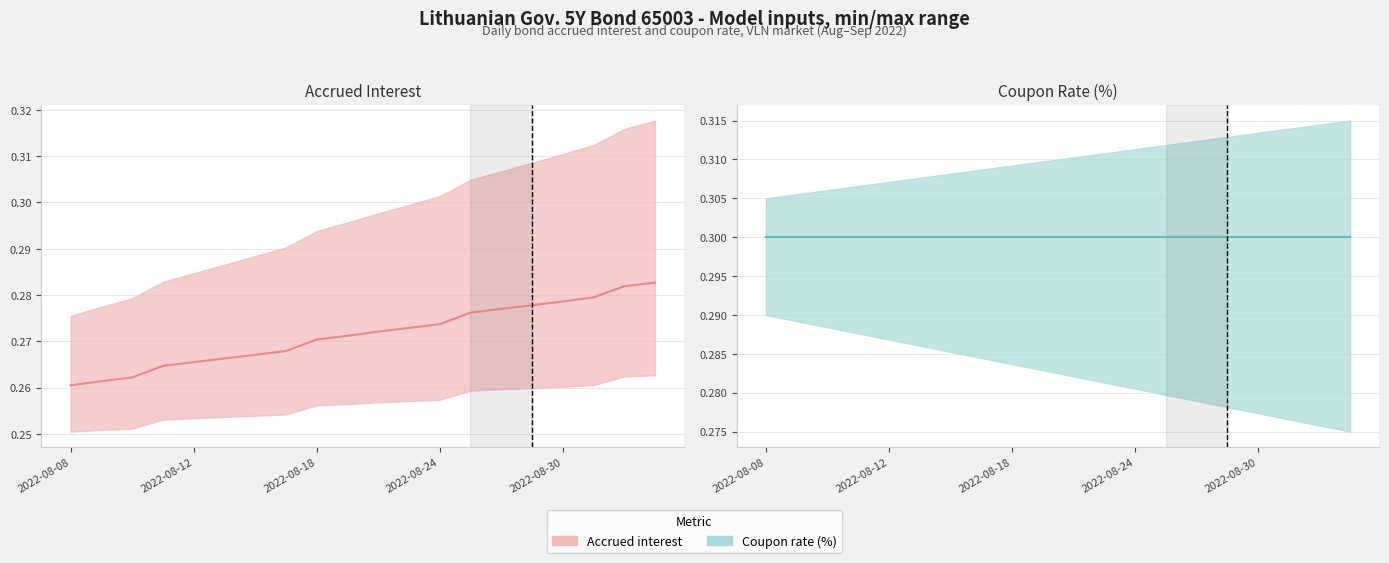

Rank the series by their average value, from highest to lowest.

Coupon Rate (%), Accrued Interest